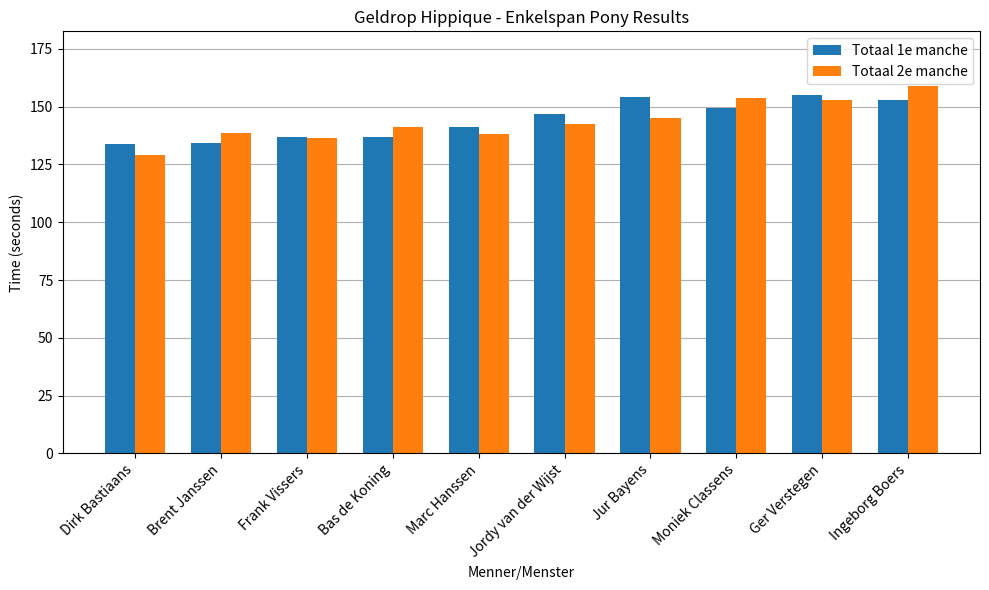

What is the approximate value of Totaal 1e manche at Dirk Bastiaans?

133.7